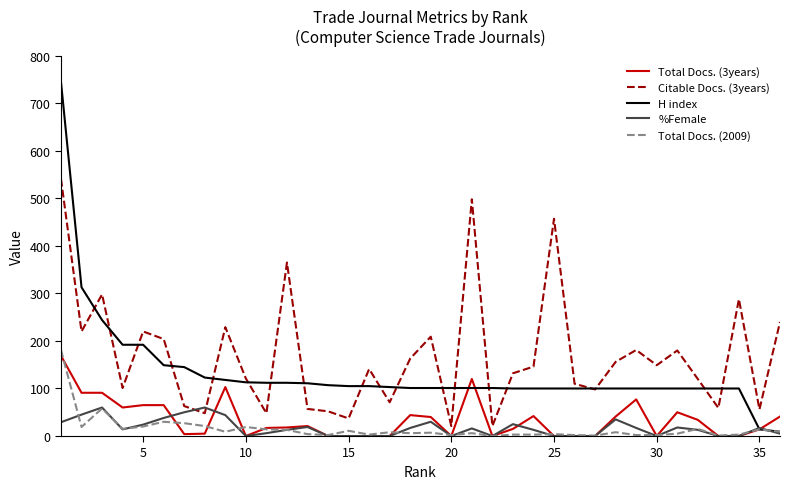

Which series has the largest total across all categories?

Citable Docs. (3years)